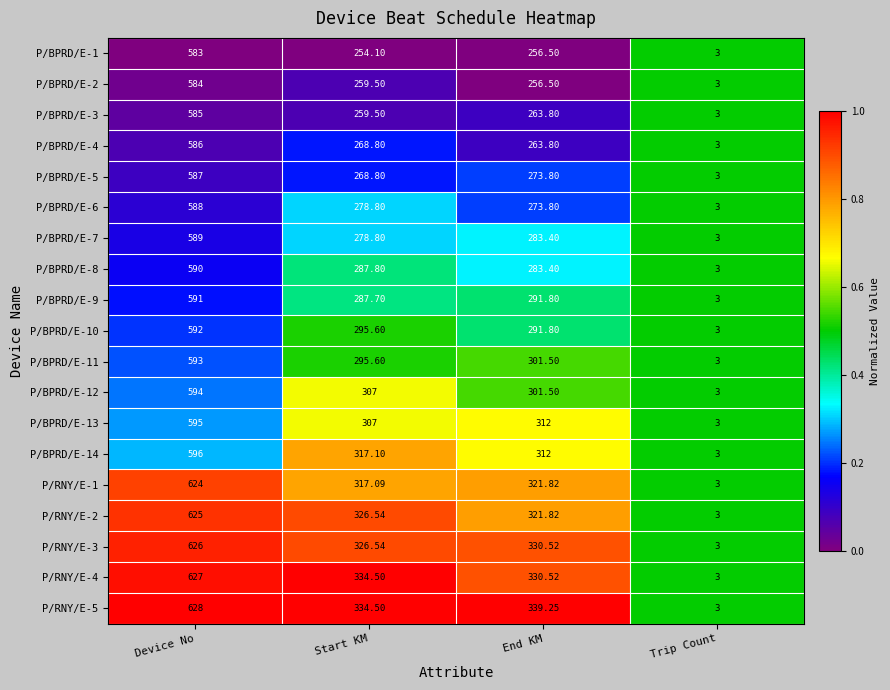

Rank the categories by P/BPRD/E-8 value from highest to lowest.

Device No, Start KM, End KM, Trip Count